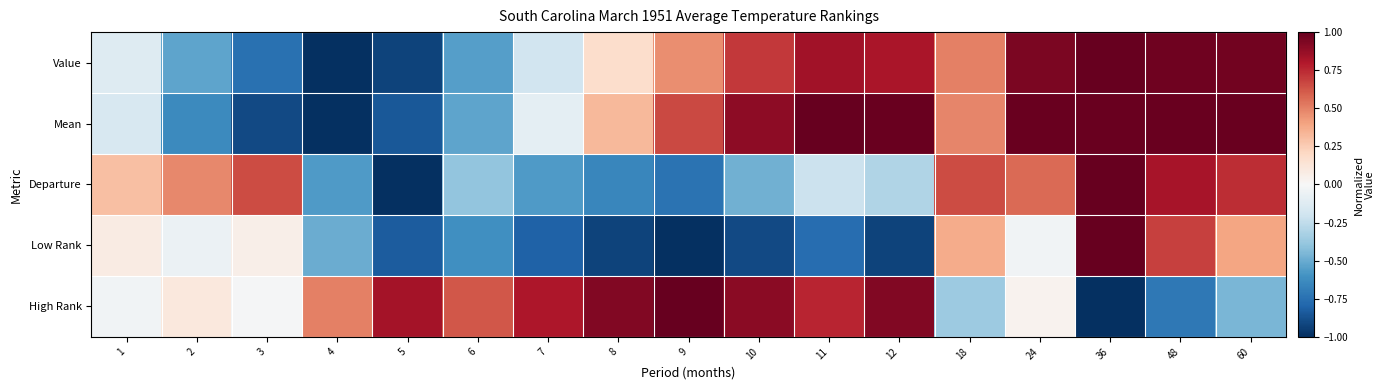

How many data points does each series have?

17